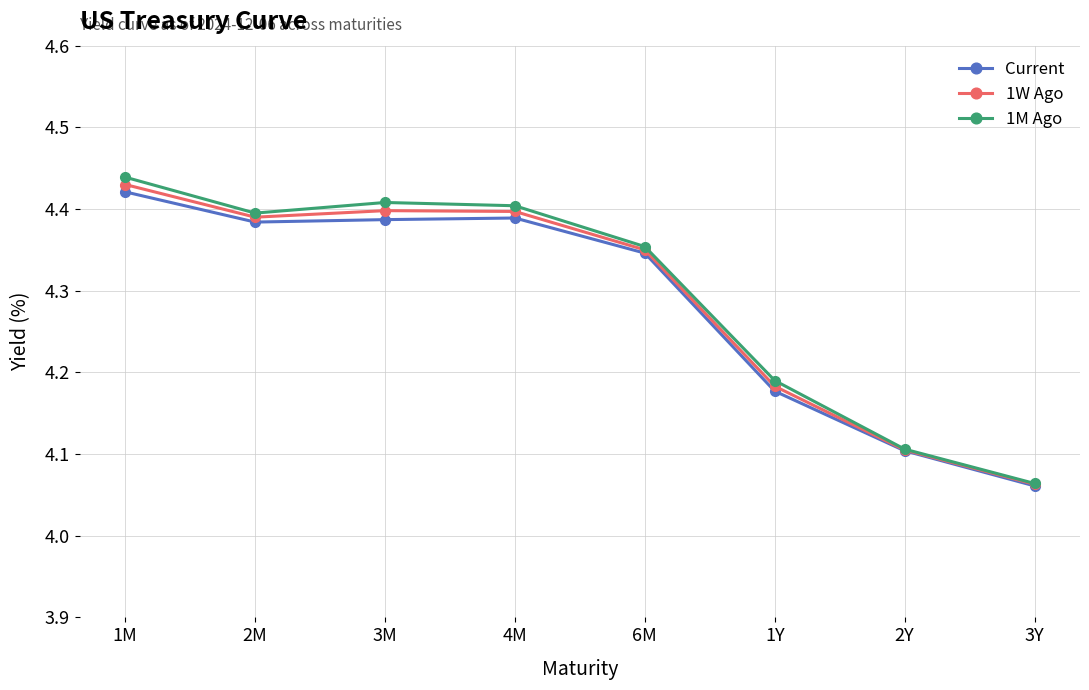

Is it true that Current equals 4.1 at 3Y?

True